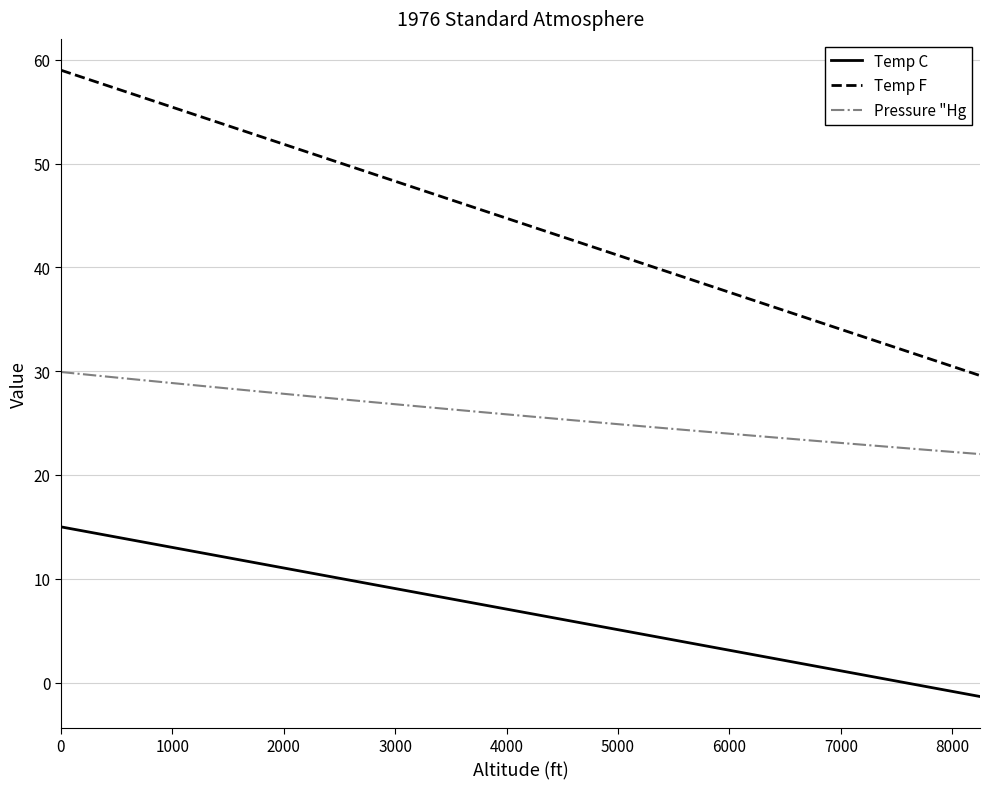

True or false: Temp F and Pressure "Hg intersect in this chart.

False